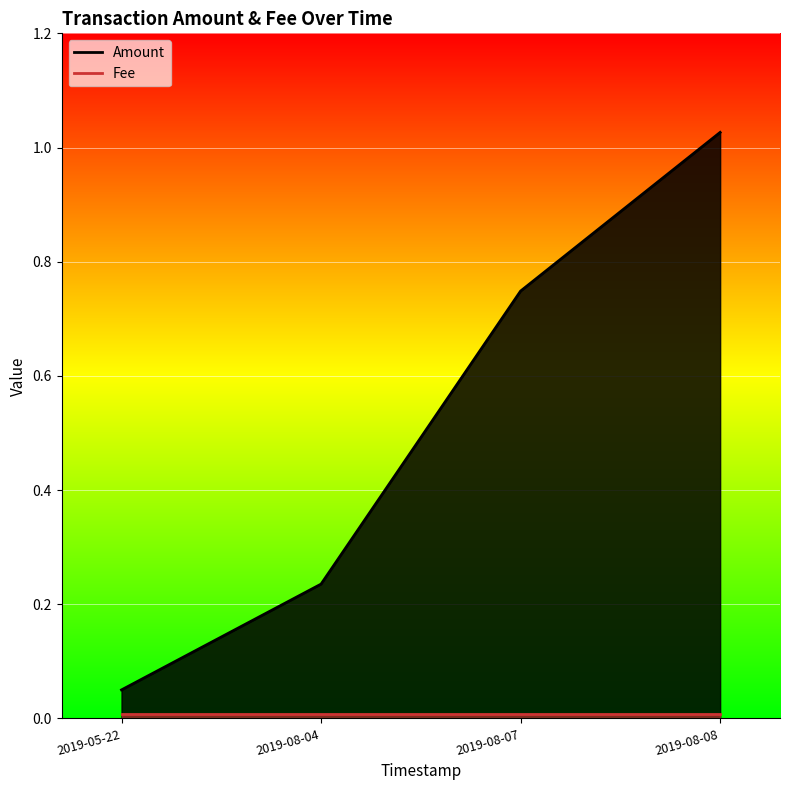

Rank the categories by value from highest to lowest.

2019-08-08, 2019-08-07, 2019-08-04, 2019-05-22